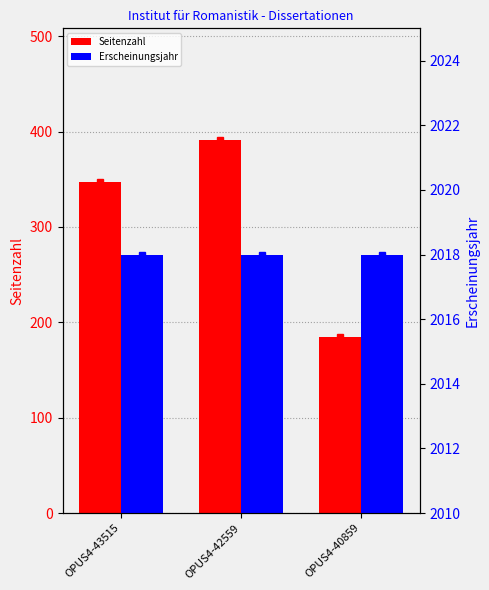

Which category has the highest value across all series?

OPUS4-43515